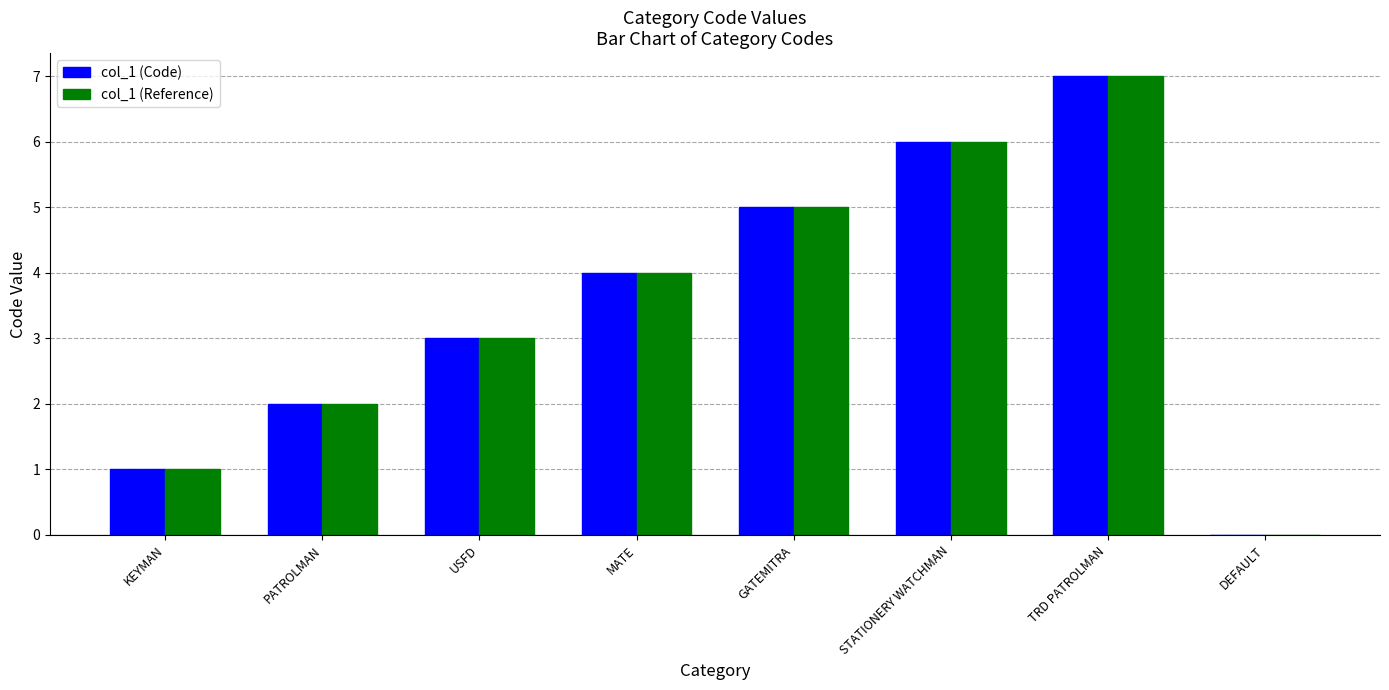

What is the total value across all series at KEYMAN?

2